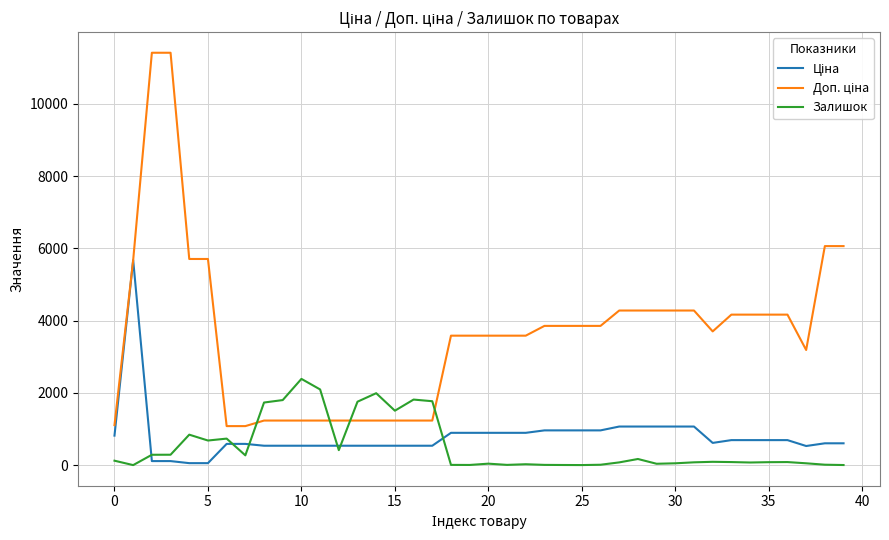

What is the maximum value for Залишок?

2388.0